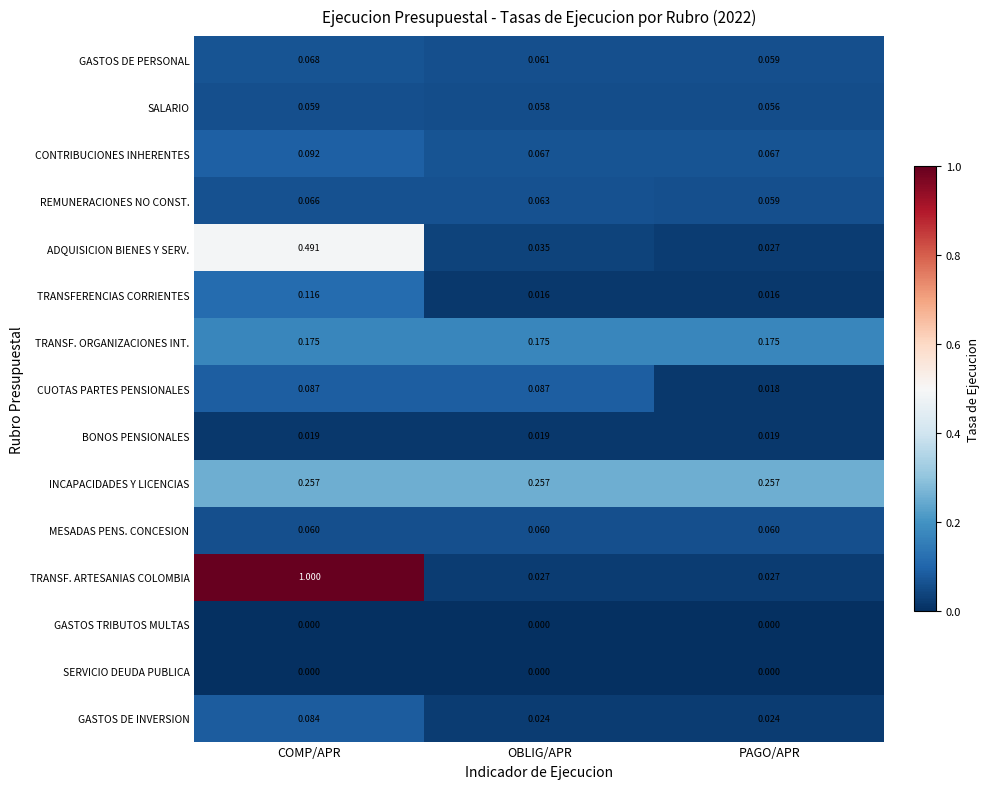

Between COMP/APR and OBLIG/APR, which series saw the biggest shift?

TRANSF. ARTESANIAS COLOMBIA